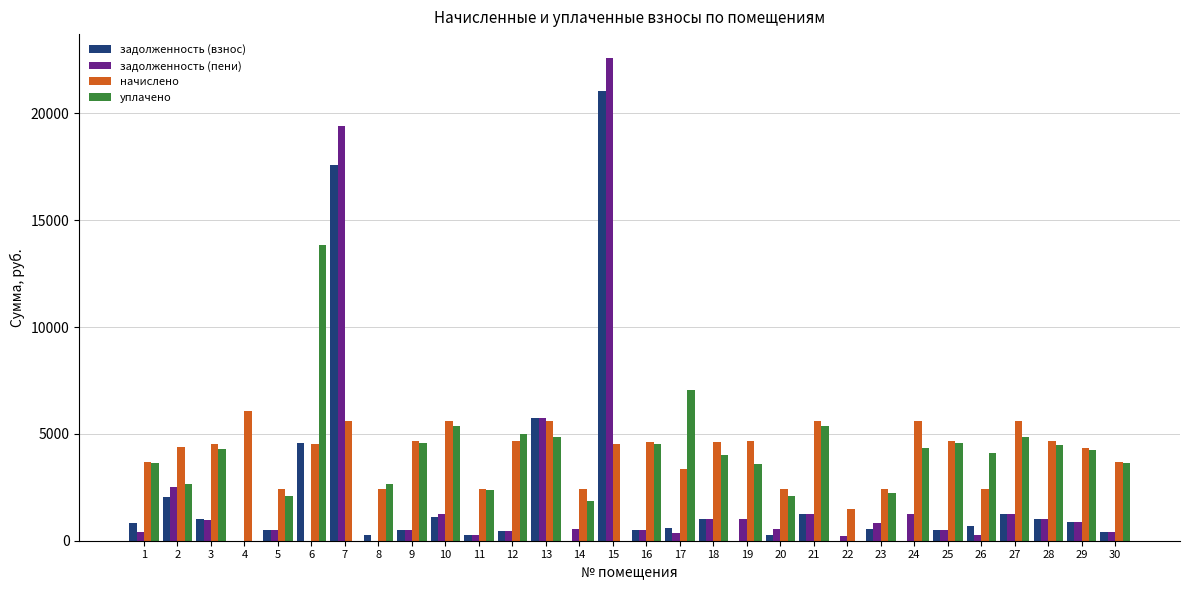

What is the greatest value displayed?

22579.8